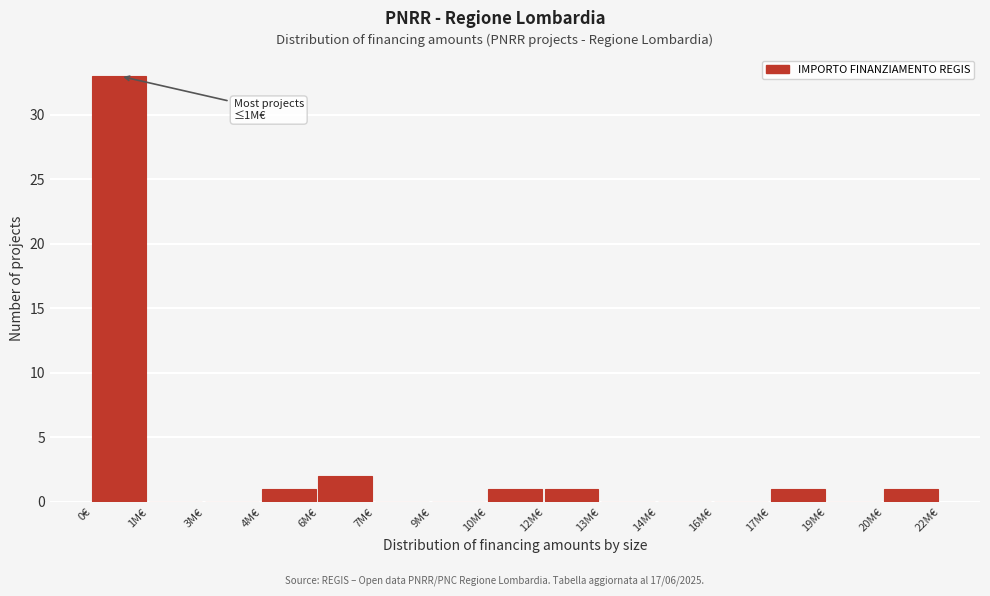

Reading left to right, what are all the values shown in this chart?

0€=33	1M€=0	3M€=0	4M€=1	6M€=2	7M€=0	9M€=0	10M€=1	12M€=1	13M€=0	14M€=0	16M€=0	17M€=1	19M€=0	20M€=1